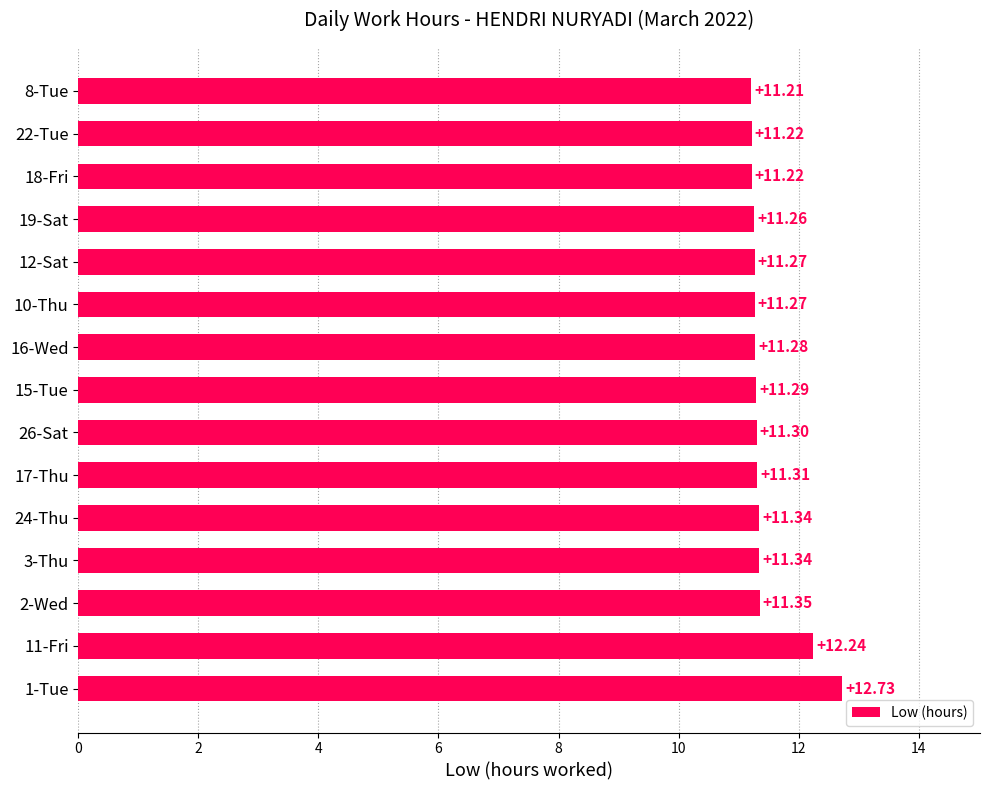

What is the ratio of the value at 18-Fri to the value at 3-Thu?

1.0